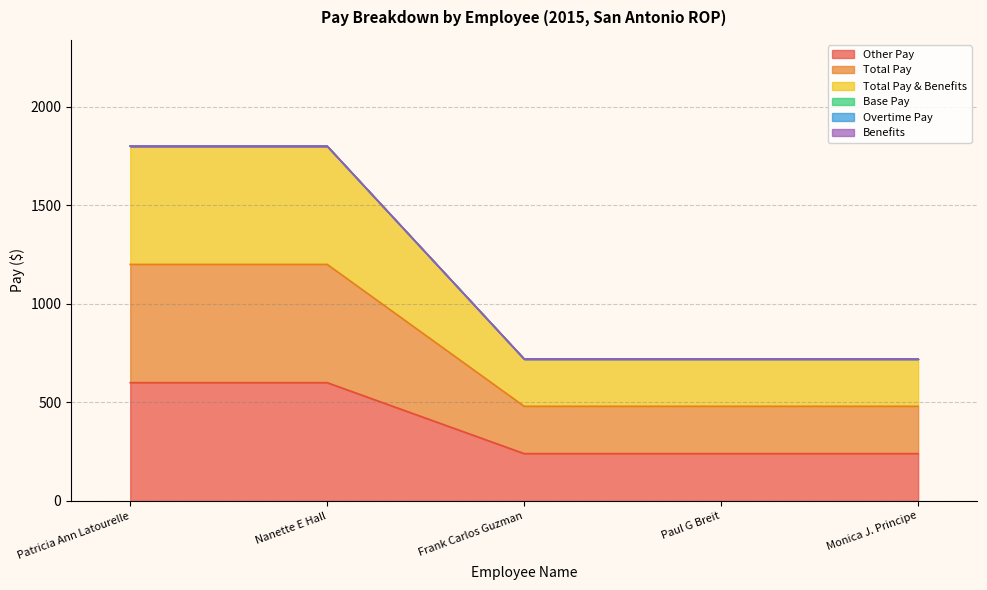

Count the Total Pay values in the range 480 to 1200.

5